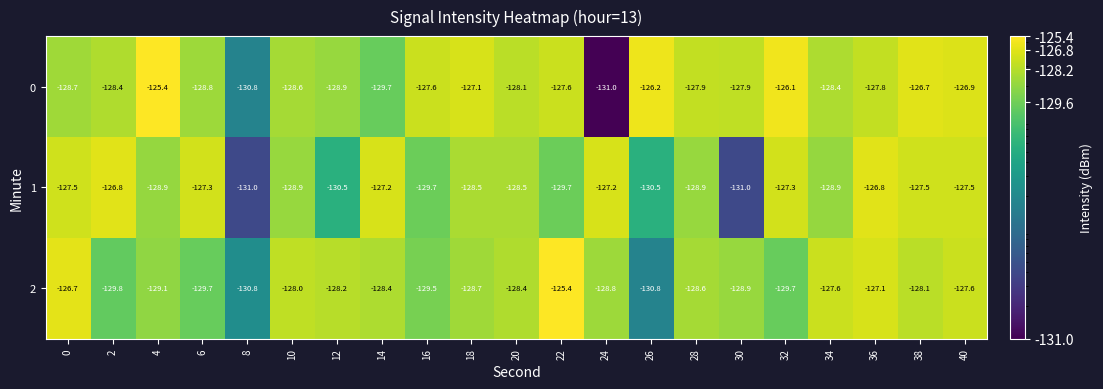

Which series has the largest total across all categories?

0